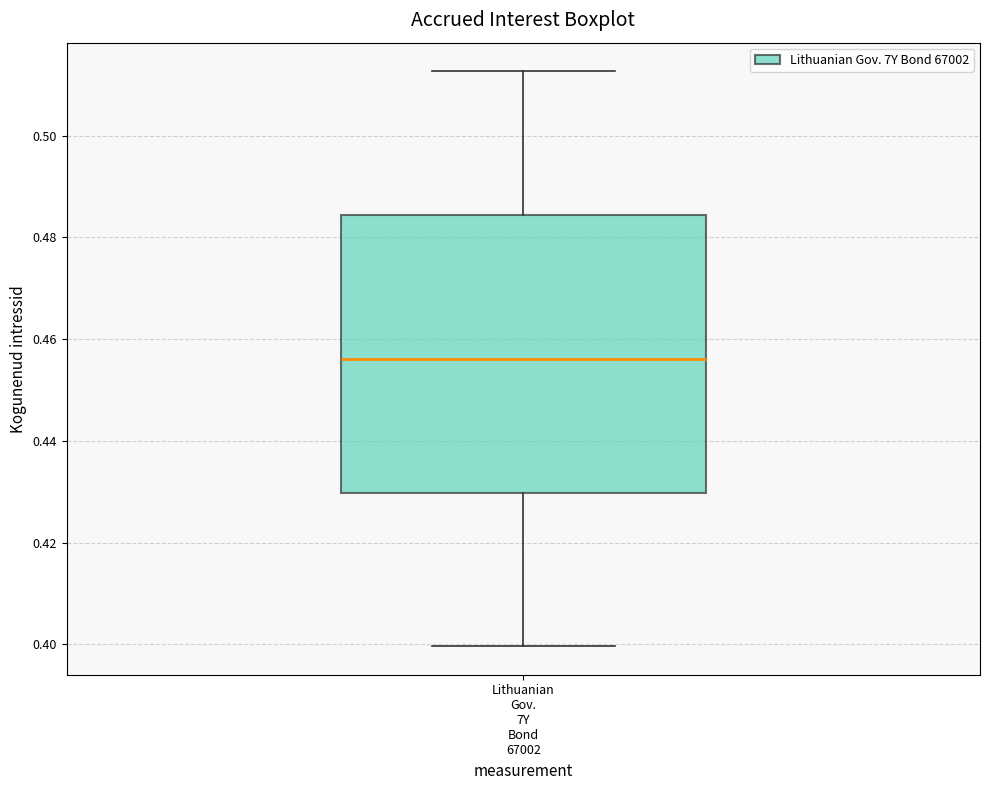

Read this box plot against the y-axis: the position of the median line, the range covered by the box, and the ends of both whiskers. The values are not printed on the chart, so give them approximately, as read against the axis.

median 0.456, box 0.430 to 0.484, whiskers 0.400 to 0.512